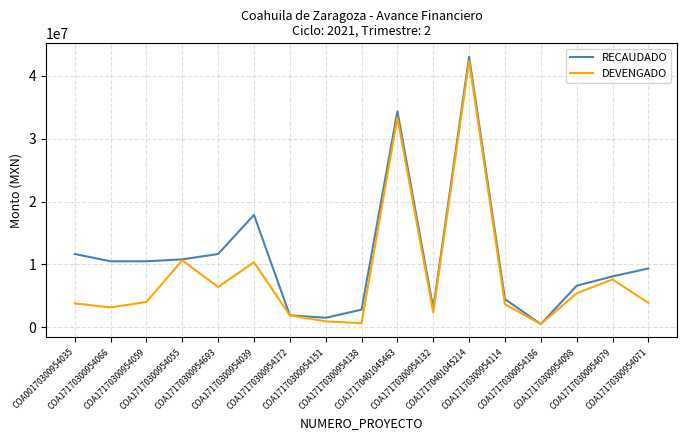

Which series has the largest range (max minus min)?

RECAUDADO